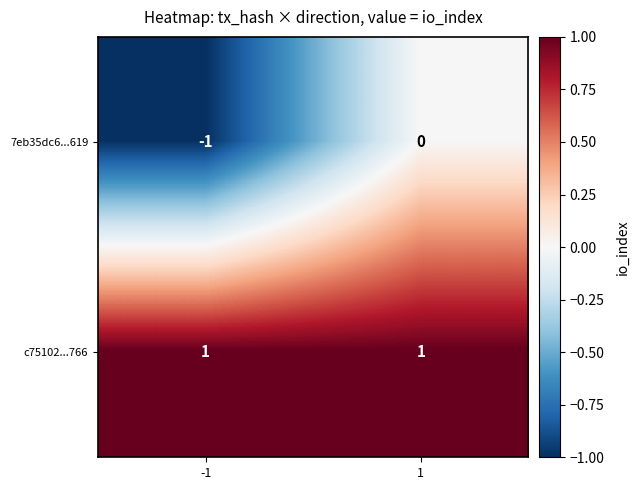

Rank the series by their average value, from lowest to highest.

7eb35dc6...619, c75102...766